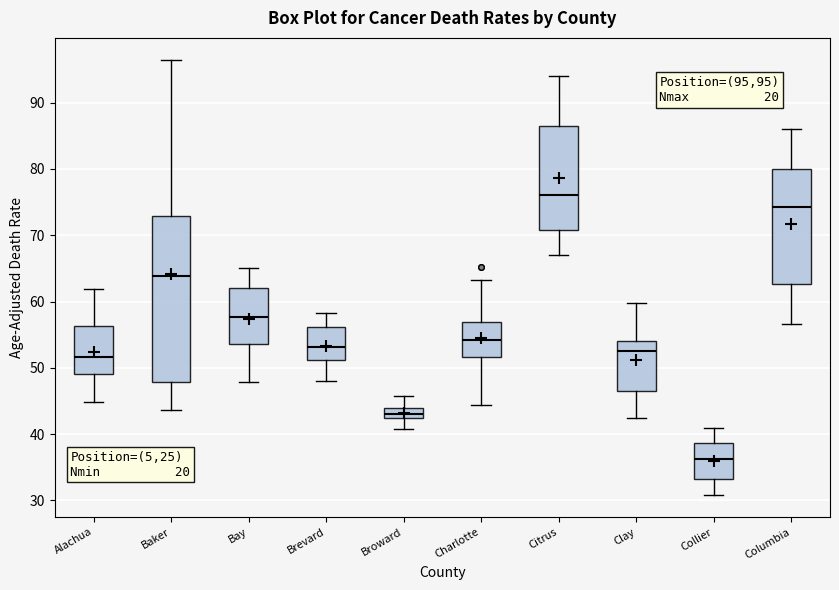

Where does the median line of the box for Bay sit on the y-axis? The values are not printed on the chart, so give them approximately, as read against the axis.

58